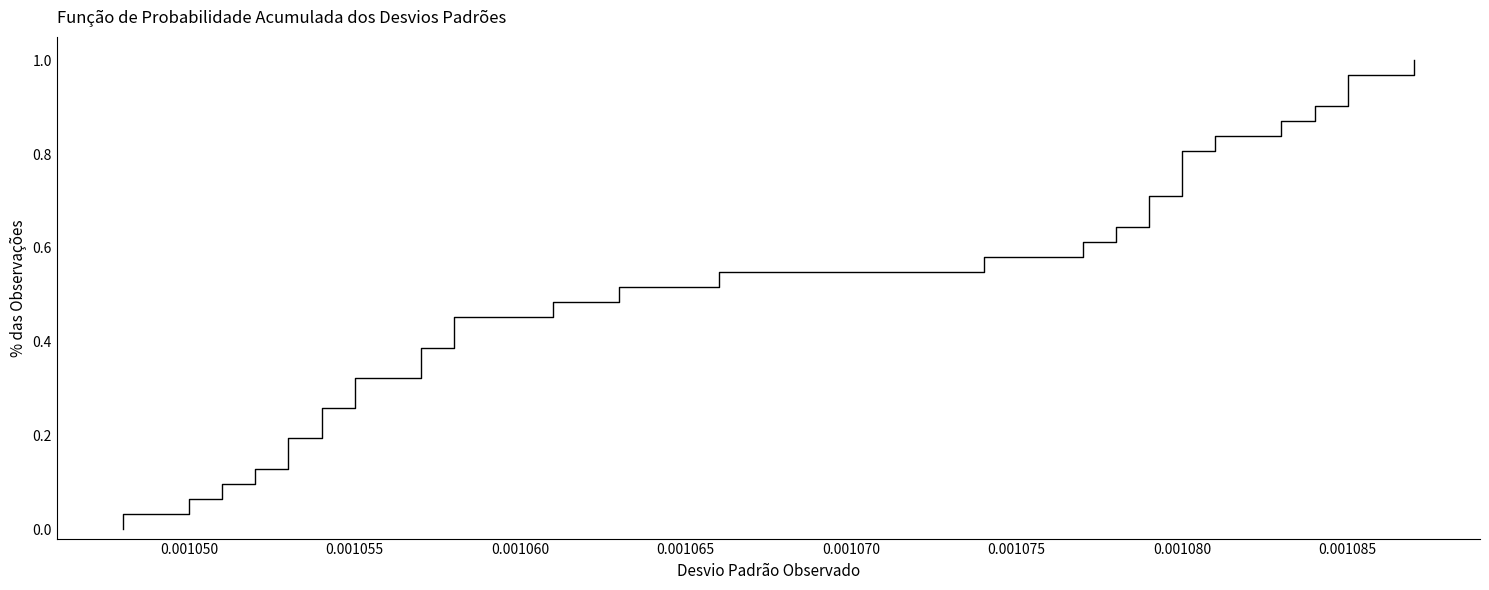

What is the difference between the maximum and minimum values?

1.0